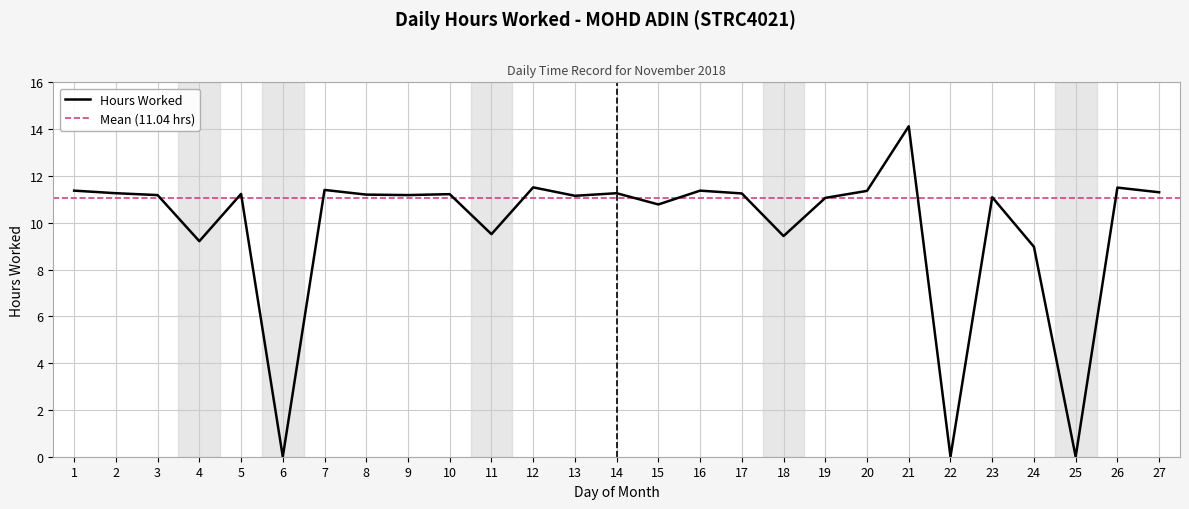

Rank the categories by value from highest to lowest.

21, 12, 26, 7, 1, 16, 20, 27, 2, 14, 17, 5, 10, 8, 3, 9, 13, 23, 19, 15, 11, 18, 4, 24, 6, 22, 25